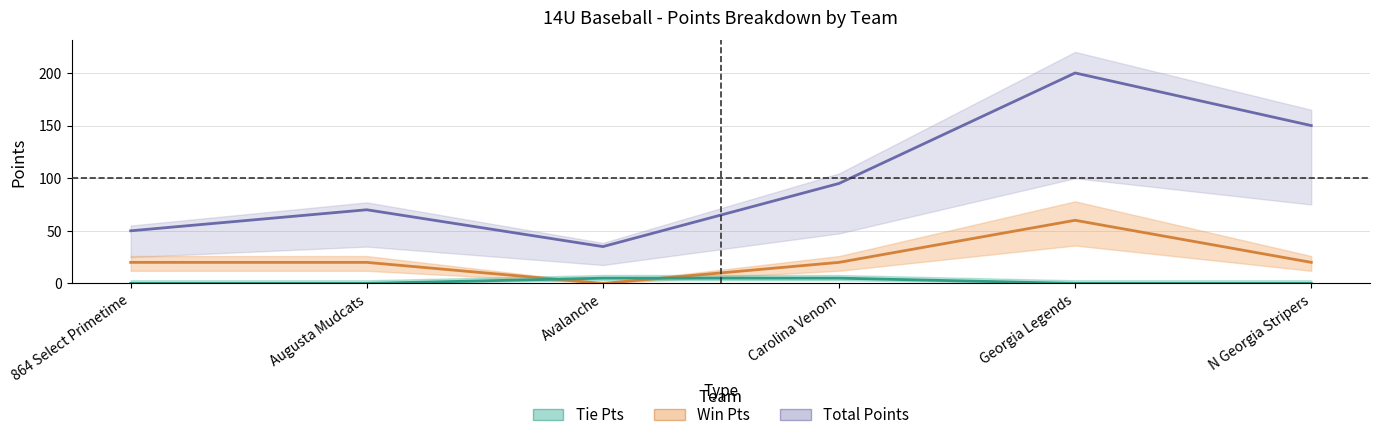

In Win Pts, how many points are lower than both neighbors (excluding endpoints)?

1